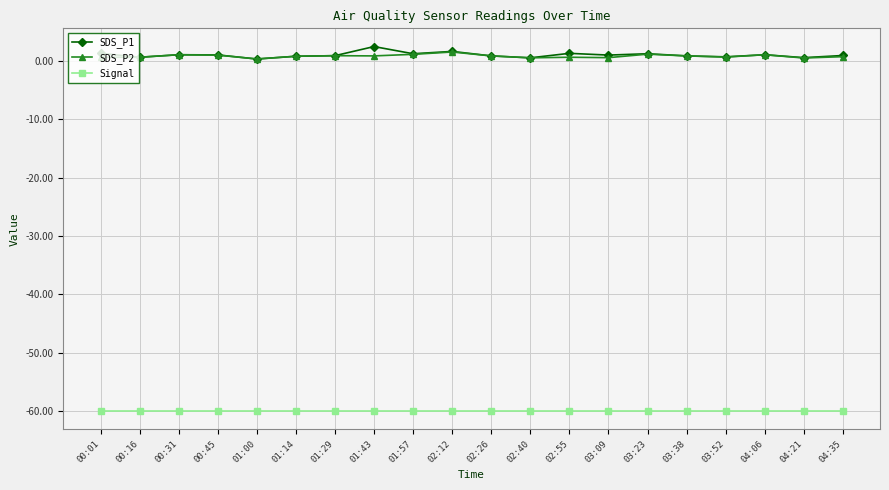

What position from the right is 02:12?

11